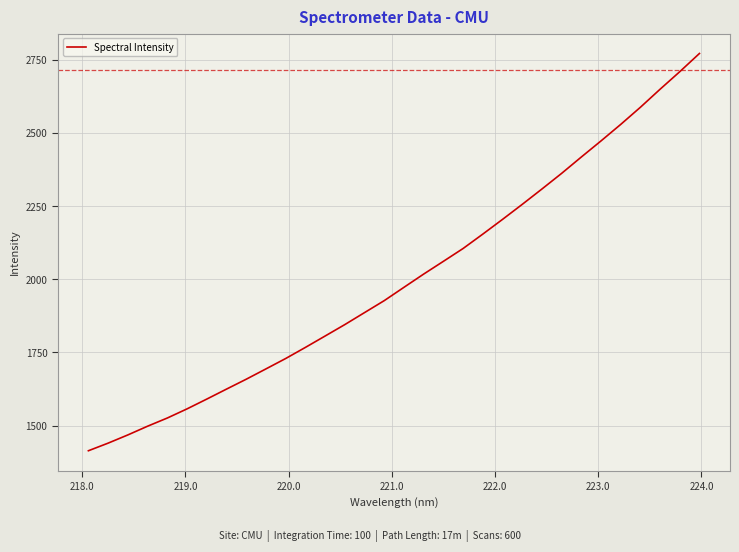

Reading left to right, list all the values displayed in this chart.

1414.4	1440.4	1468.4	1498.2	1526.2	1557.4	1590.8	1624.9	1658.6	1693.9	1729.4	1767.3	1806.2	1845.3	1886.2	1927.1	1972.5	2017.7	2061.2	2105.0	2154.2	2204.4	2255.7	2308.1	2361.5	2417.4	2472.4	2528.7	2587.3	2648.9	2708.8	2771.0